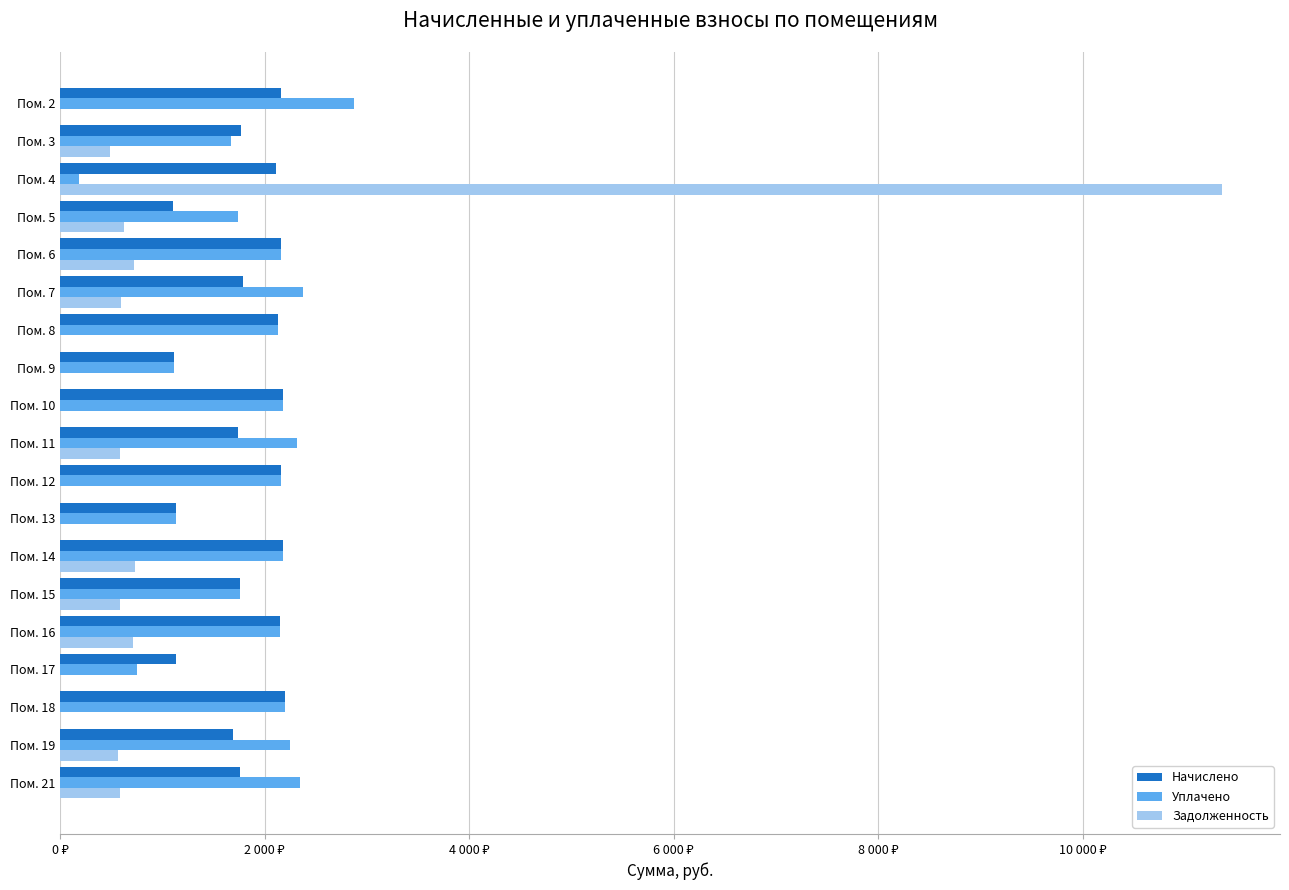

What are all the series names shown in the legend?

Начислено, Уплачено, Задолженность